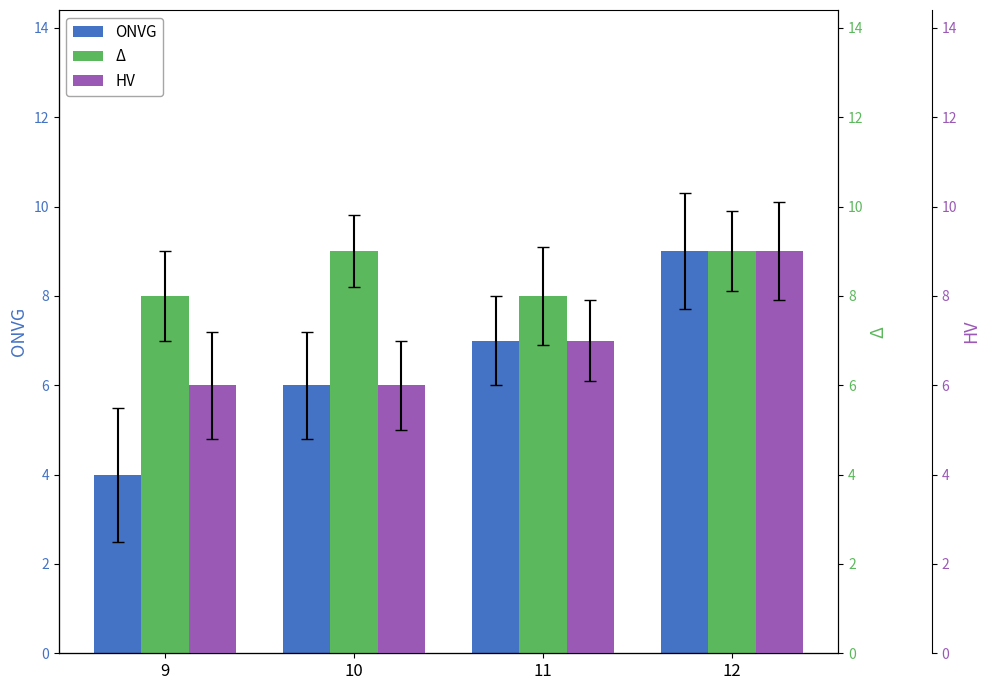

Which has a higher value, 11 or 9?

11